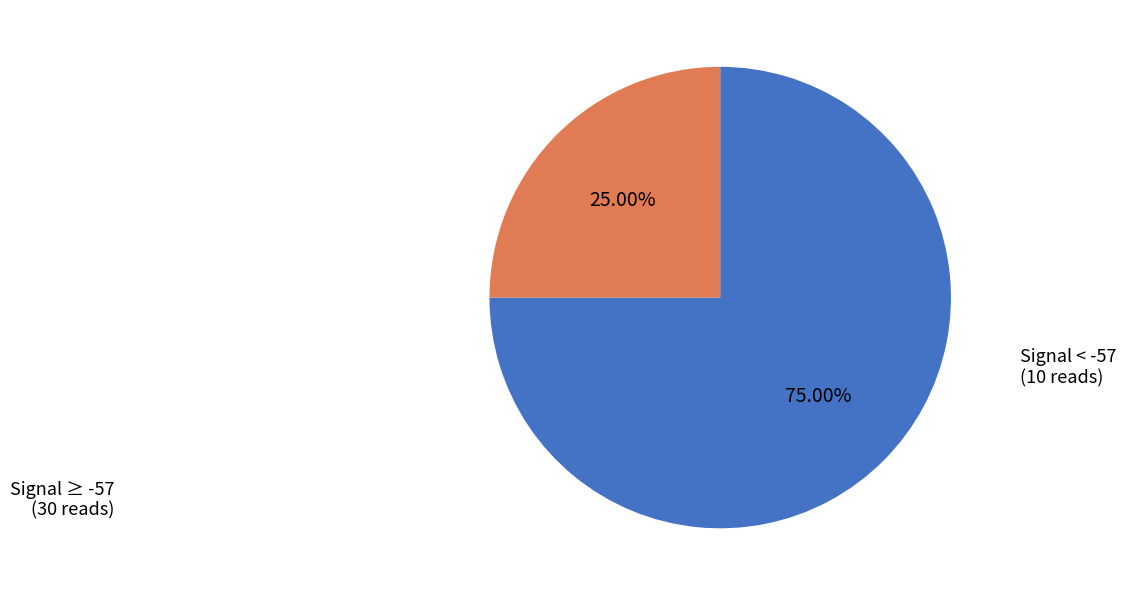

Between Signal ≥ -57 and Signal < -57, which is larger?

Signal ≥ -57